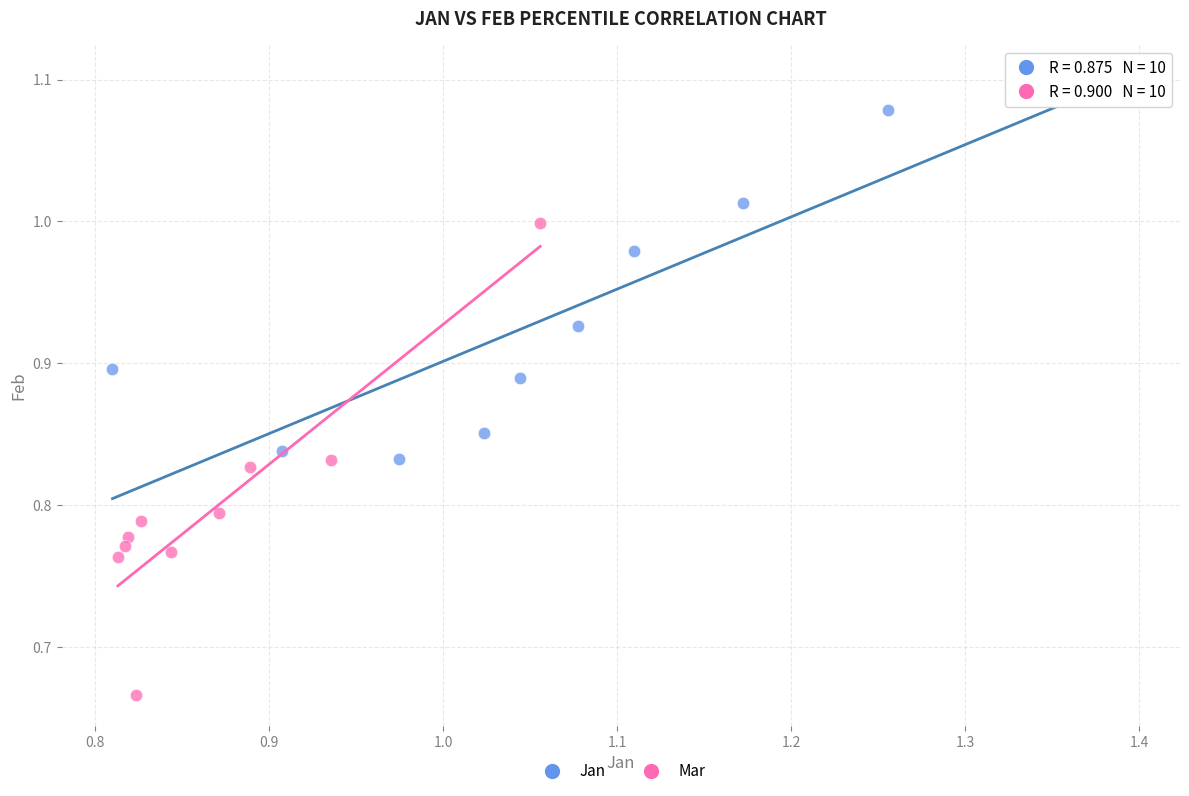

What are all the series names shown in the legend?

Jan, Mar